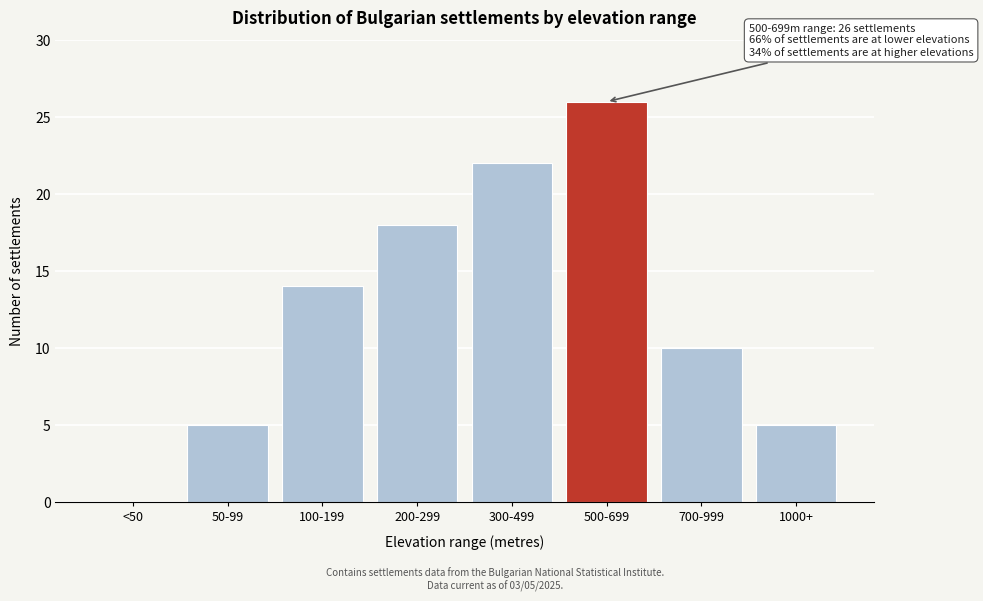

Reading right to left, extract all data points from this chart.

1000+=5	700-999=10	500-699=26	300-499=22	200-299=18	100-199=14	50-99=5	<50=0